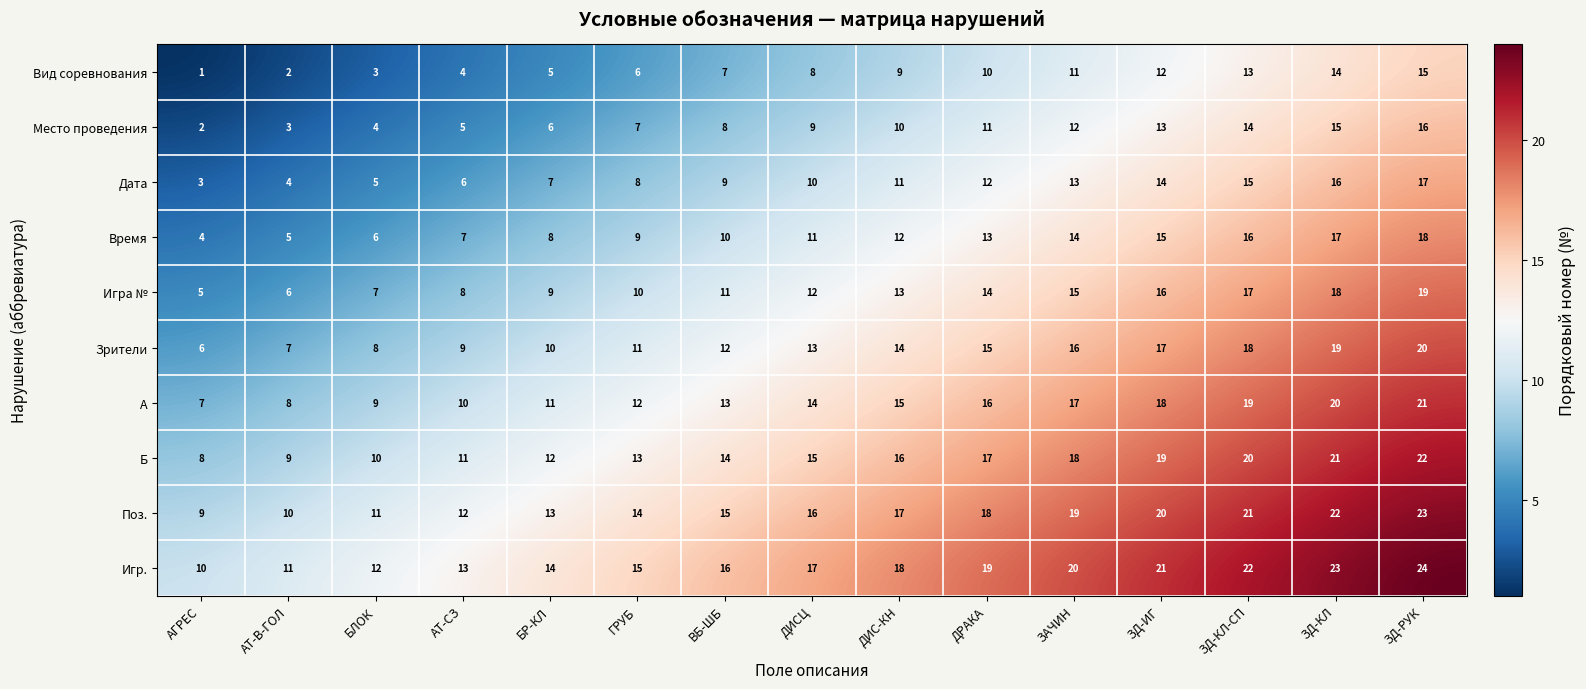

What is the spread (max minus min) of values at ЗД-КЛ?

9